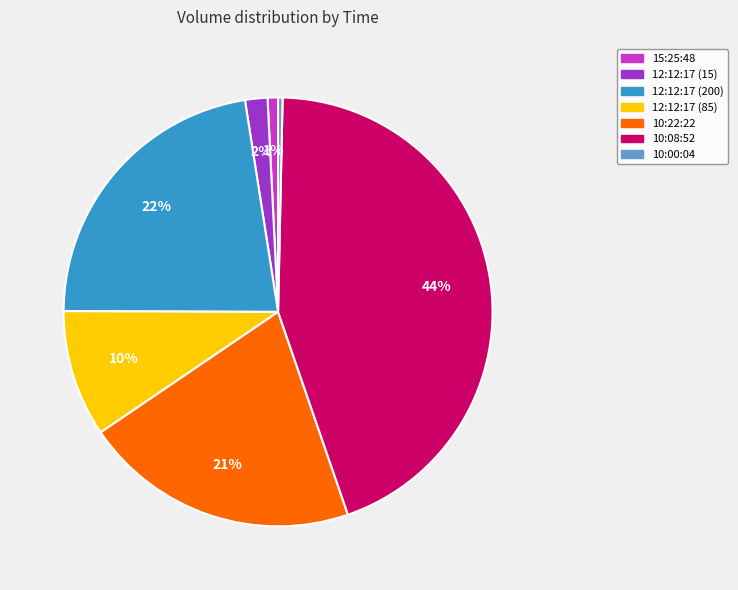

Combined, do 15:25:48 and 10:00:04 account for over 50%?

No